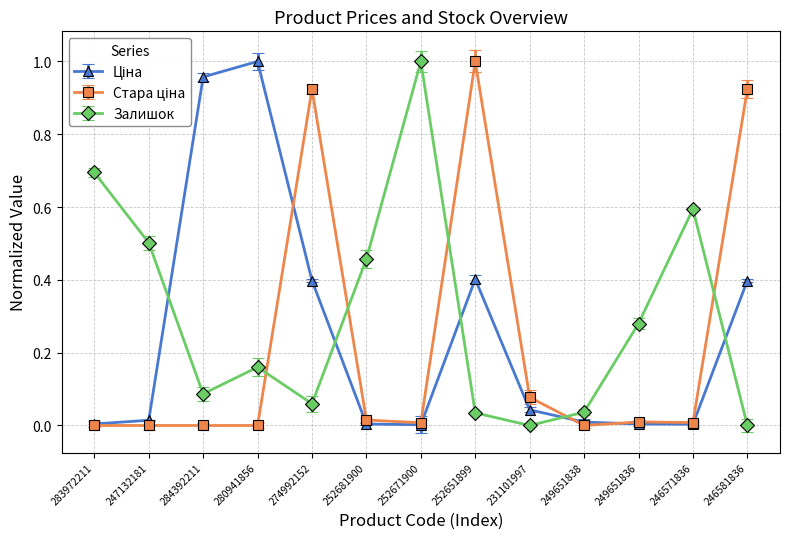

Is it true that Залишок equals 0.5 at 247132181?

True